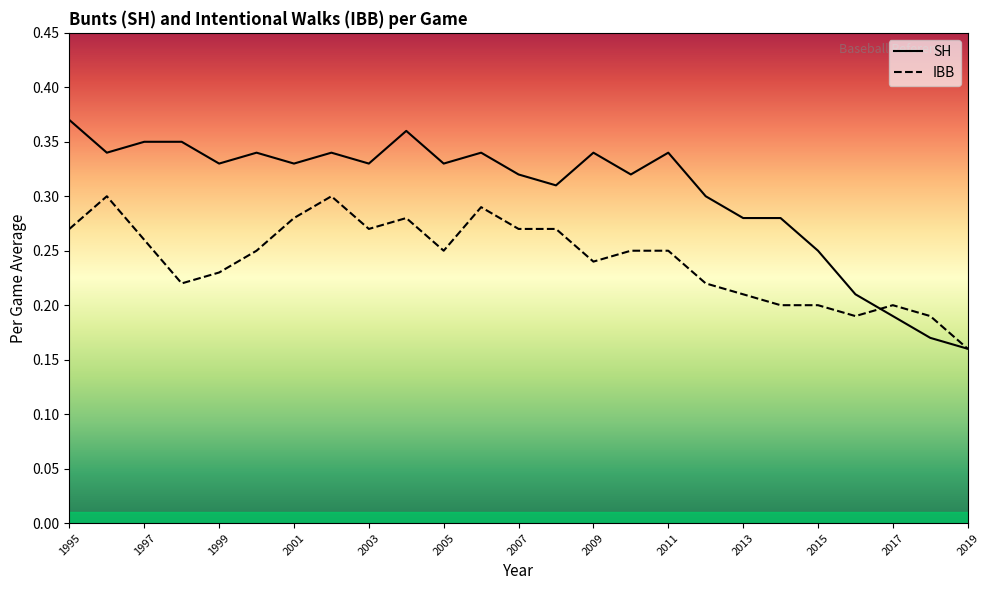

In IBB, how many points are higher than both neighbors (excluding endpoints)?

5